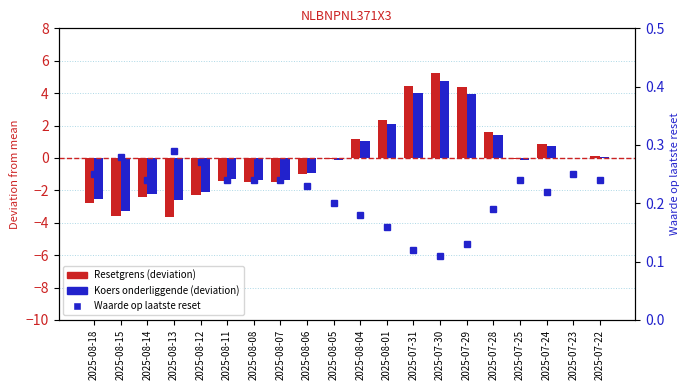

True or false: Resetgrens (deviation) has a value of 1.2 at 2025-08-04.

True